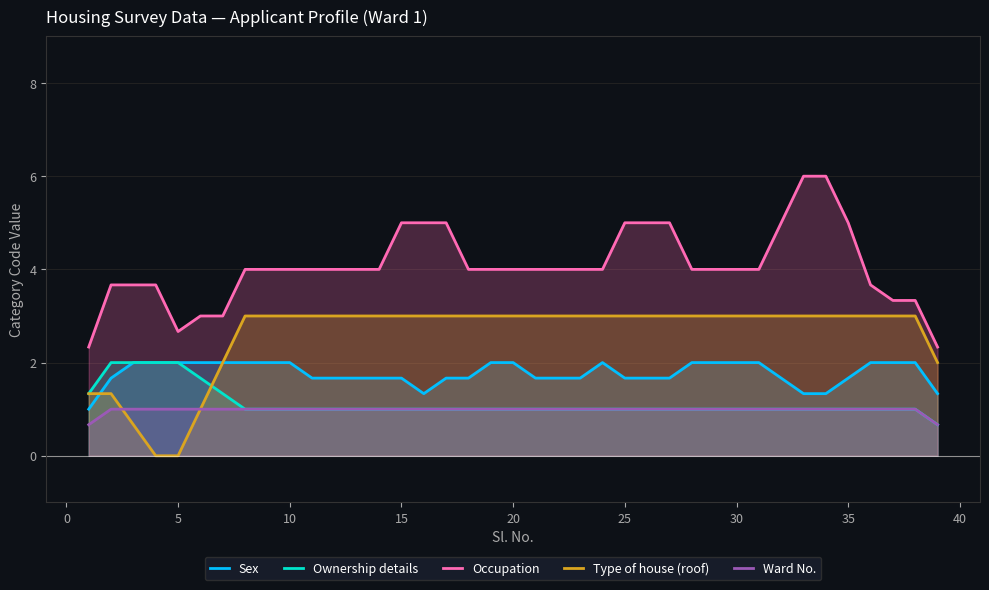

What are all the series names shown in the legend?

Sex, Ownership details, Occupation, Type of house (roof), Ward No.